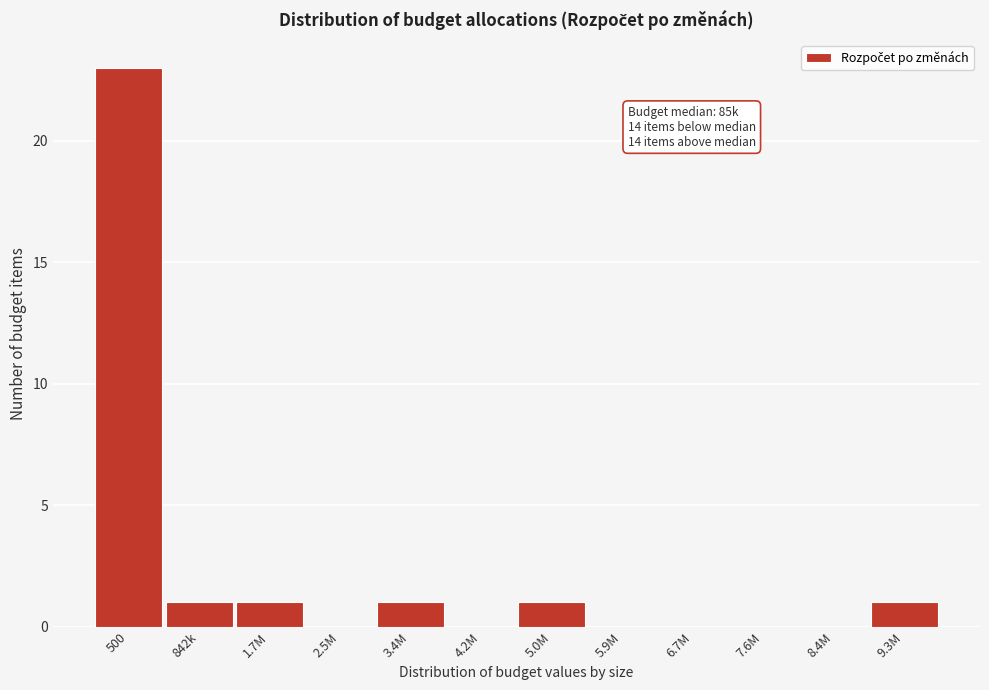

Reading left to right, what are all the values shown in this chart?

500=23	842k=1	1.7M=1	2.5M=0	3.4M=1	4.2M=0	5.0M=1	5.9M=0	6.7M=0	7.6M=0	8.4M=0	9.3M=1